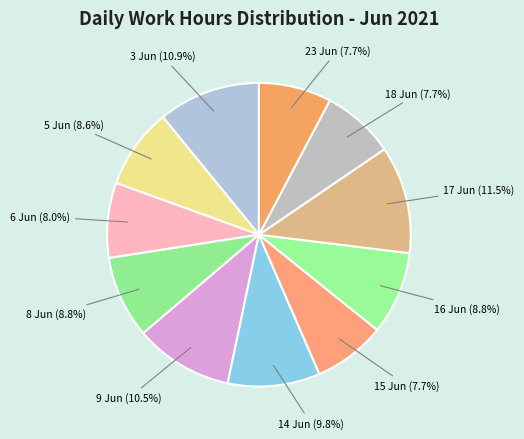

How many slices are in this pie chart?

11